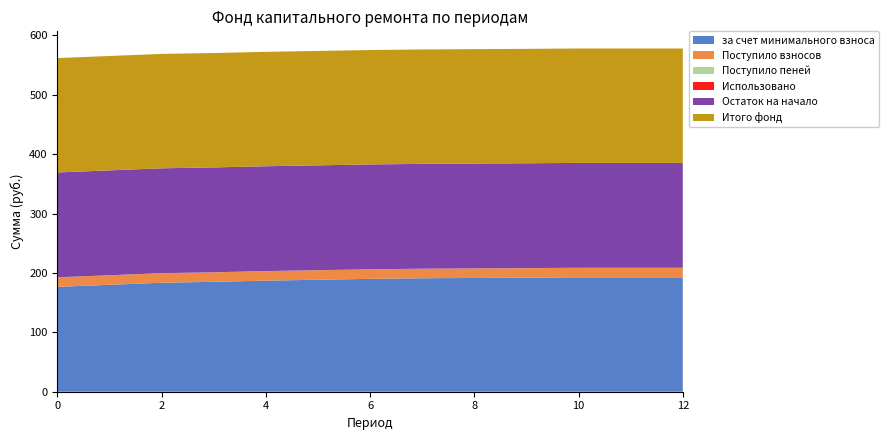

Reading left to right, transcribe all the data shown in this chart.

за счет минимального взноса: 0=176.5	1=180.0	2=183.5	3=185.0	4=187.0	5=188.5	6=190.0	7=191.0	8=191.5	9=192.0	10=192.6	11=192.6	12=192.6
Поступило взносов: 0=16.0	1=16.0	2=16.0	3=16.0	4=16.0	5=16.0	6=16.0	7=16.0	8=16.0	9=16.0	10=16.0	11=16.0	12=16.0
Поступило пеней: 0=0.1	1=0.1	2=0.1	3=0.1	4=0.1	5=0.1	6=0.1	7=0.1	8=0.1	9=0.1	10=0.1	11=0.1	12=0.1
Использовано: 0=0.0	1=0.0	2=0.0	3=0.0	4=0.0	5=0.0	6=0.0	7=0.0	8=0.0	9=0.0	10=0.0	11=0.0	12=0.0
Остаток на начало: 0=176.5	1=176.5	2=176.5	3=176.5	4=176.5	5=176.5	6=176.5	7=176.5	8=176.5	9=176.5	10=176.5	11=176.5	12=176.5
Итого фонд: 0=192.6	1=192.6	2=192.6	3=192.6	4=192.6	5=192.6	6=192.6	7=192.6	8=192.6	9=192.6	10=192.6	11=192.6	12=192.6